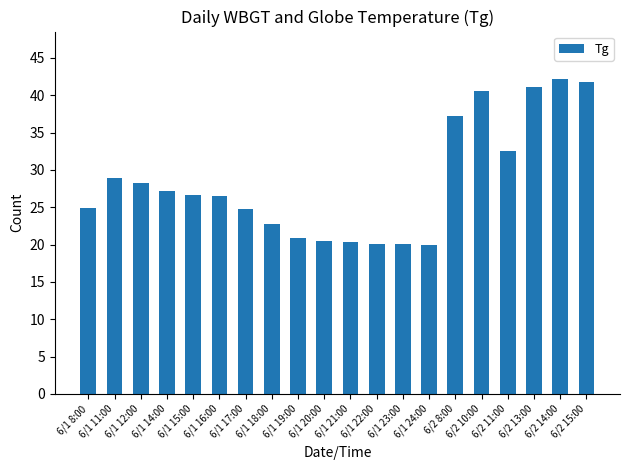

How many distinct data groups are displayed?

1